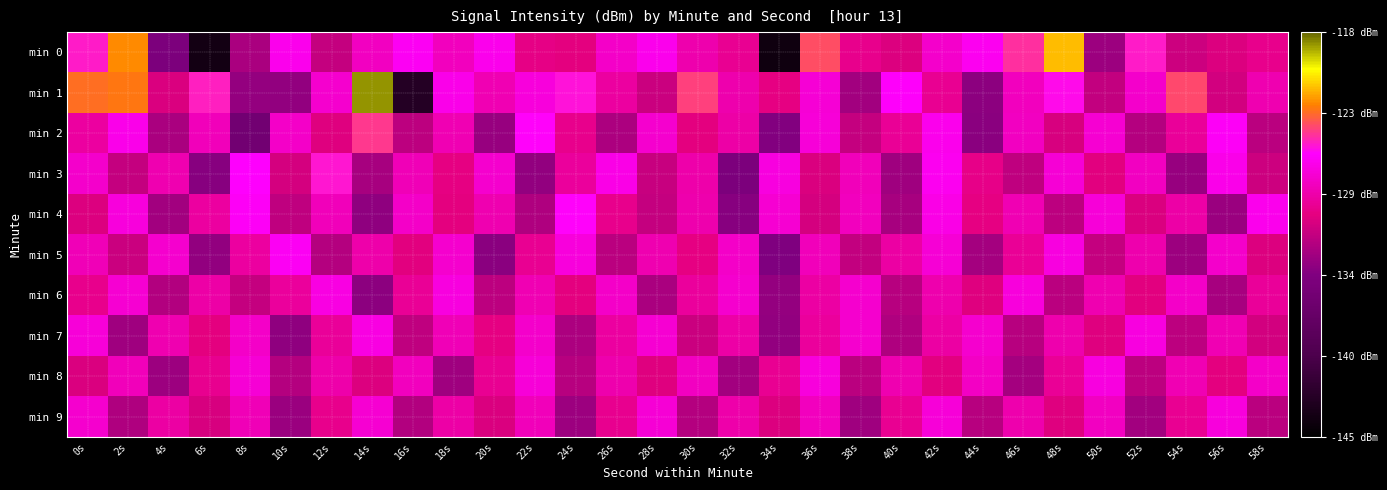

At which category is the sum across all series the highest?

0s